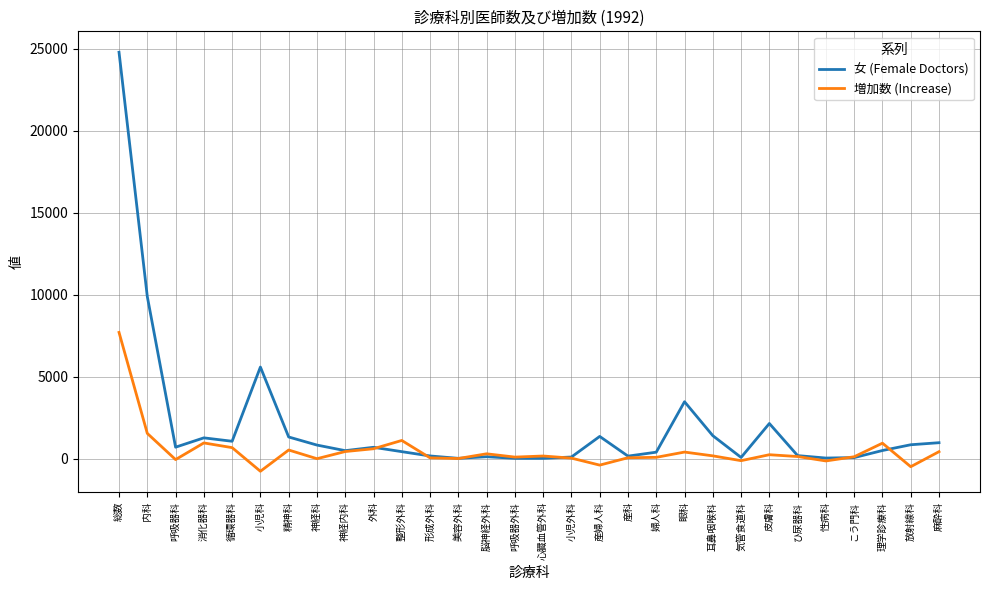

At which label does 女 (Female Doctors) first exceed 692?

総数